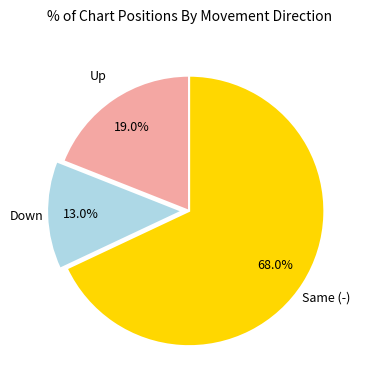

Is there a majority slice in this chart?

Yes